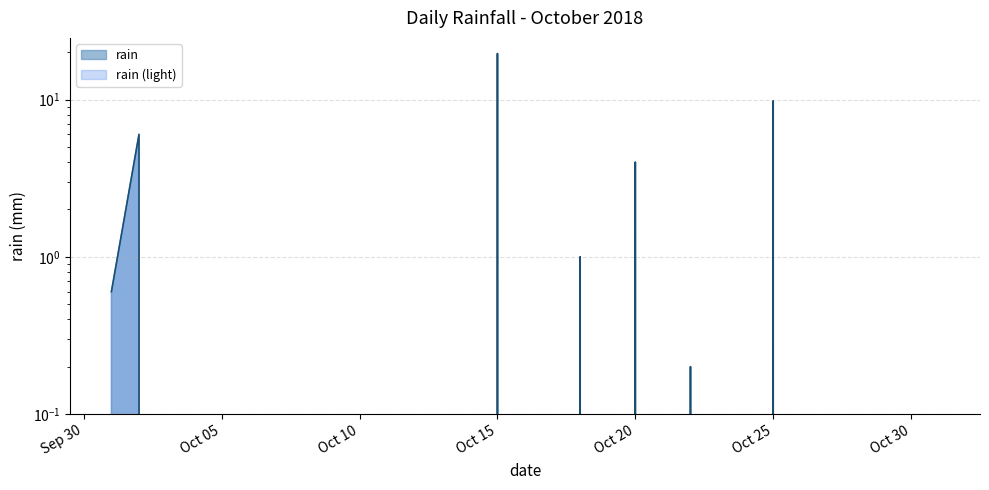

Reading left to right, what are all the values shown in this chart?

0.6	6.0	0.0	0.0	0.0	0.0	0.0	0.0	0.0	0.0	0.0	0.0	0.0	0.0	19.6	0.0	0.0	1.0	0.0	4.0	0.0	0.2	0.0	0.0	9.8	0.0	0.0	0.0	0.0	0.0	0.0